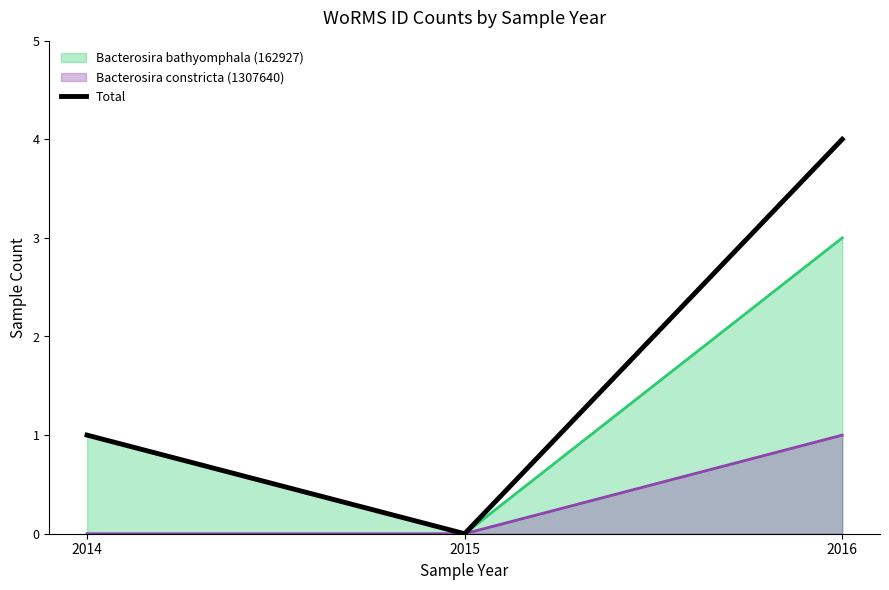

What is the maximum value shown in the chart?

4